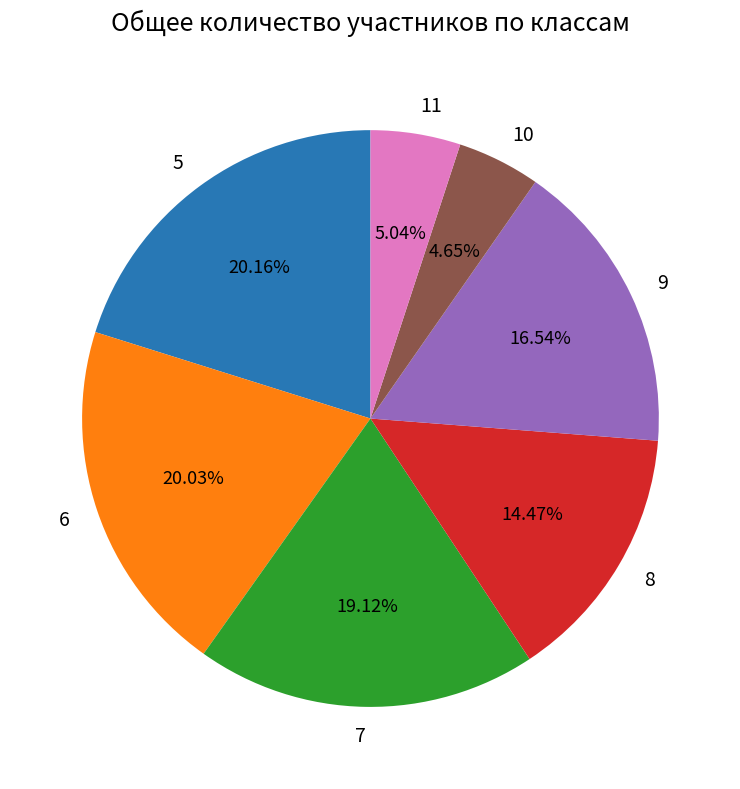

To the nearest percent, what portion does 5 represent?

20%